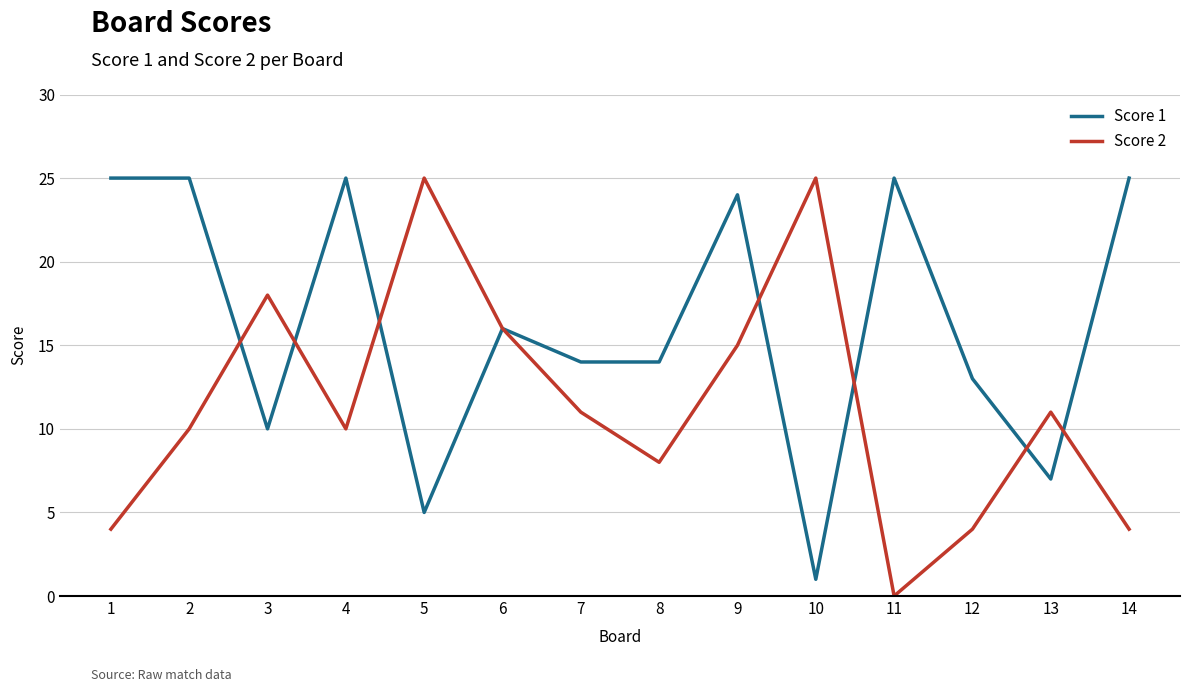

What is the maximum value for Score 2?

25